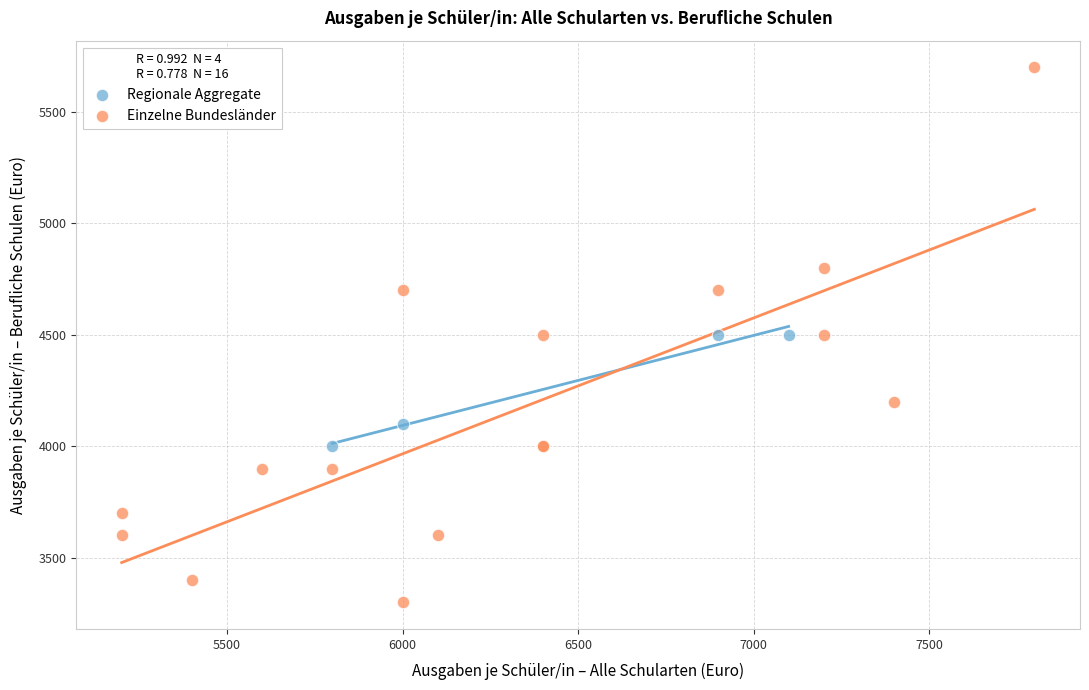

Which series has the largest Y range (max minus min)?

Einzelne Bundesländer